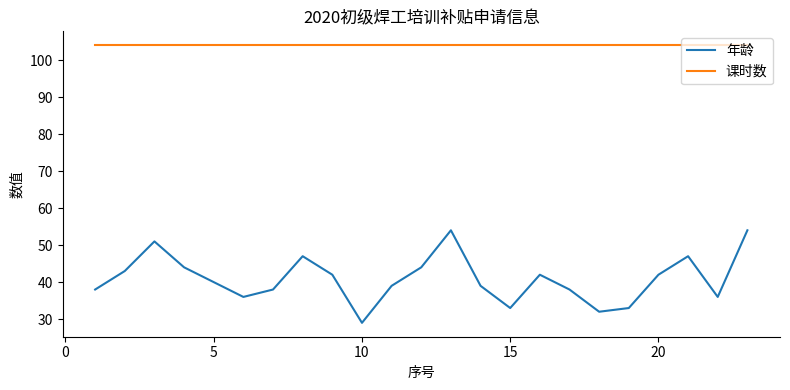

List the series in order of their peak value, lowest first.

年龄, 课时数